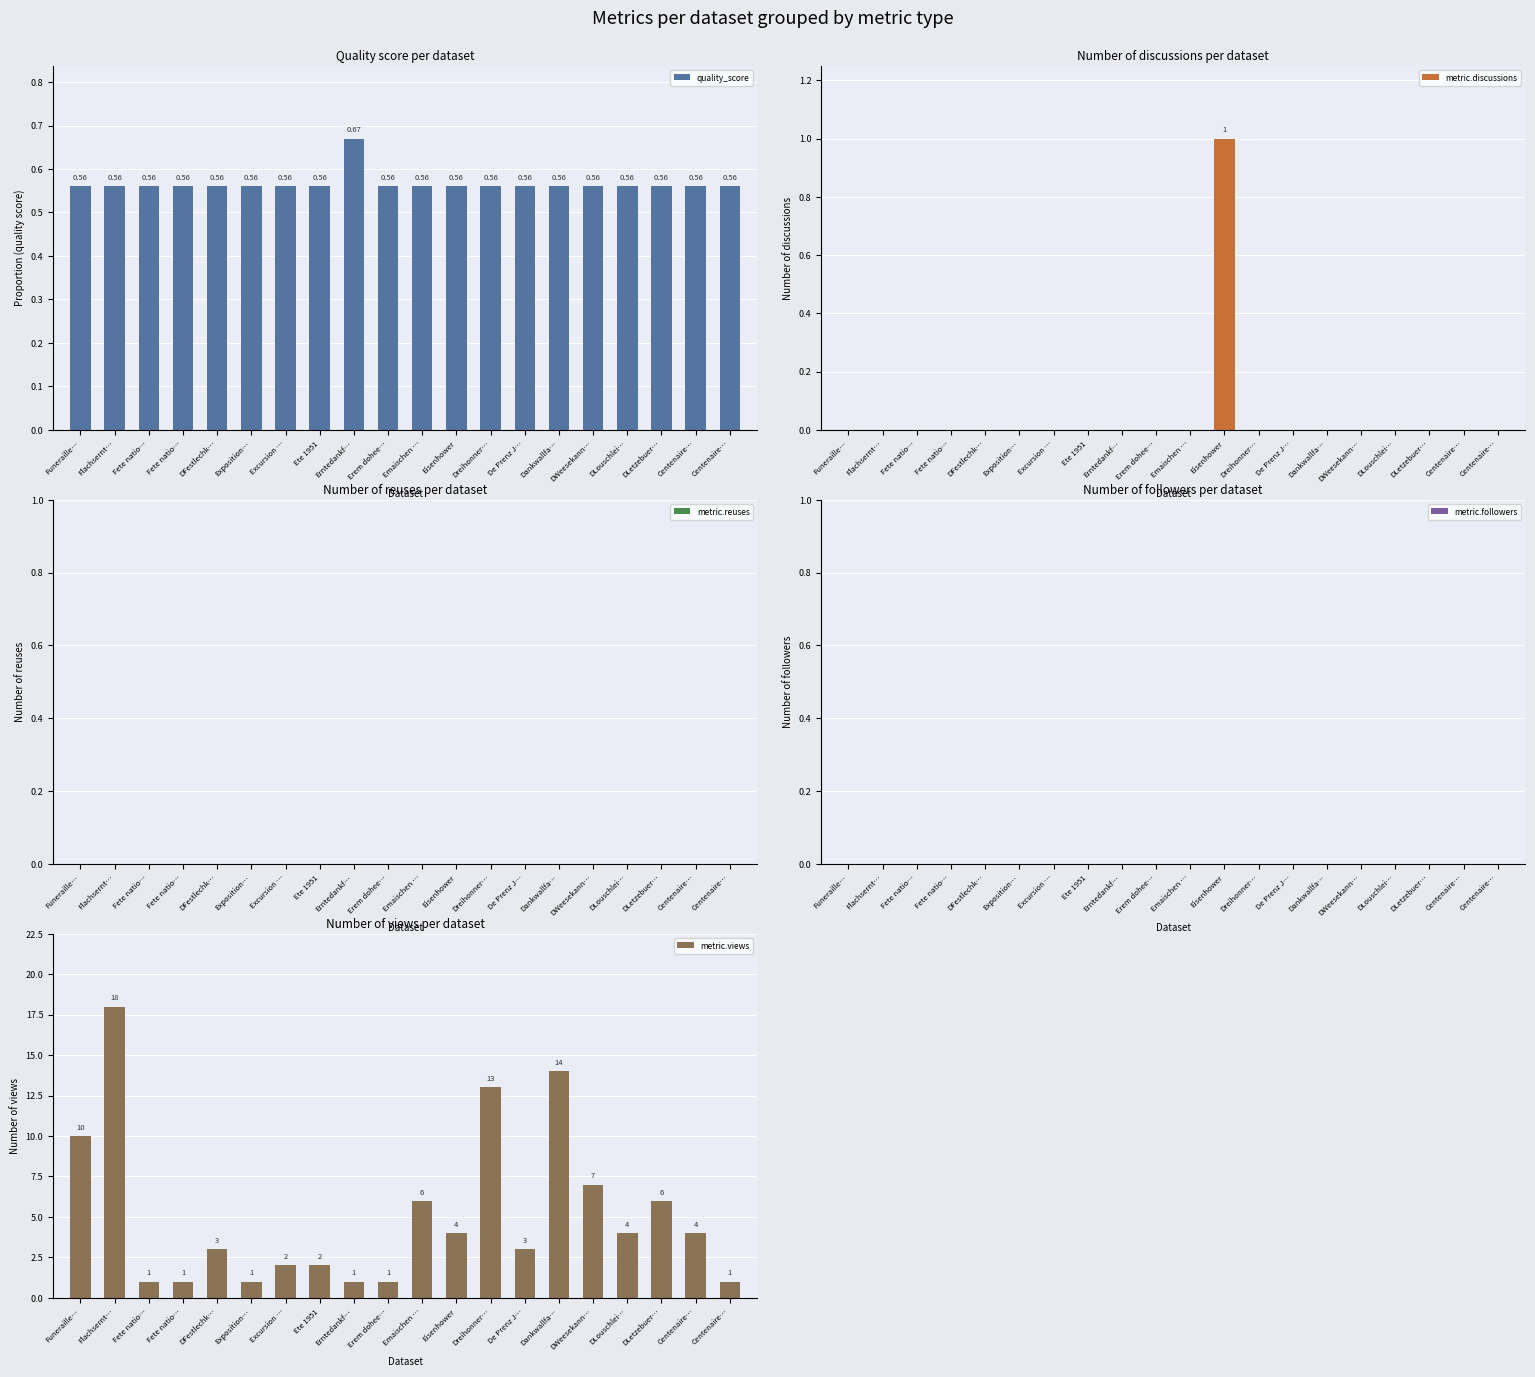

Reading right to left, list all the values displayed in this chart.

quality_score: Centenaire…=0.6	Centenaire…=0.6	DLetzebuer…=0.6	DLouschlei…=0.6	DWeesekann…=0.6	Dankwallfa…=0.6	De Prenz J…=0.6	Dreihonner…=0.6	Eisenhower=0.6	Emaischen …=0.6	Erem dohee…=0.6	Erntedankf…=0.7	Ete 1951=0.6	Excursion …=0.6	Exposition…=0.6	DFestlechk…=0.6	Fete natio…=0.6	Fete natio…=0.6	Flachsernt…=0.6	Funeraille…=0.6
metric.discussions: Centenaire…=0.0	Centenaire…=0.0	DLetzebuer…=0.0	DLouschlei…=0.0	DWeesekann…=0.0	Dankwallfa…=0.0	De Prenz J…=0.0	Dreihonner…=0.0	Eisenhower=1.0	Emaischen …=0.0	Erem dohee…=0.0	Erntedankf…=0.0	Ete 1951=0.0	Excursion …=0.0	Exposition…=0.0	DFestlechk…=0.0	Fete natio…=0.0	Fete natio…=0.0	Flachsernt…=0.0	Funeraille…=0.0
metric.reuses: Centenaire…=0.0	Centenaire…=0.0	DLetzebuer…=0.0	DLouschlei…=0.0	DWeesekann…=0.0	Dankwallfa…=0.0	De Prenz J…=0.0	Dreihonner…=0.0	Eisenhower=0.0	Emaischen …=0.0	Erem dohee…=0.0	Erntedankf…=0.0	Ete 1951=0.0	Excursion …=0.0	Exposition…=0.0	DFestlechk…=0.0	Fete natio…=0.0	Fete natio…=0.0	Flachsernt…=0.0	Funeraille…=0.0
metric.followers: Centenaire…=0.0	Centenaire…=0.0	DLetzebuer…=0.0	DLouschlei…=0.0	DWeesekann…=0.0	Dankwallfa…=0.0	De Prenz J…=0.0	Dreihonner…=0.0	Eisenhower=0.0	Emaischen …=0.0	Erem dohee…=0.0	Erntedankf…=0.0	Ete 1951=0.0	Excursion …=0.0	Exposition…=0.0	DFestlechk…=0.0	Fete natio…=0.0	Fete natio…=0.0	Flachsernt…=0.0	Funeraille…=0.0
metric.views: Centenaire…=1.0	Centenaire…=4.0	DLetzebuer…=6.0	DLouschlei…=4.0	DWeesekann…=7.0	Dankwallfa…=14.0	De Prenz J…=3.0	Dreihonner…=13.0	Eisenhower=4.0	Emaischen …=6.0	Erem dohee…=1.0	Erntedankf…=1.0	Ete 1951=2.0	Excursion …=2.0	Exposition…=1.0	DFestlechk…=3.0	Fete natio…=1.0	Fete natio…=1.0	Flachsernt…=18.0	Funeraille…=10.0